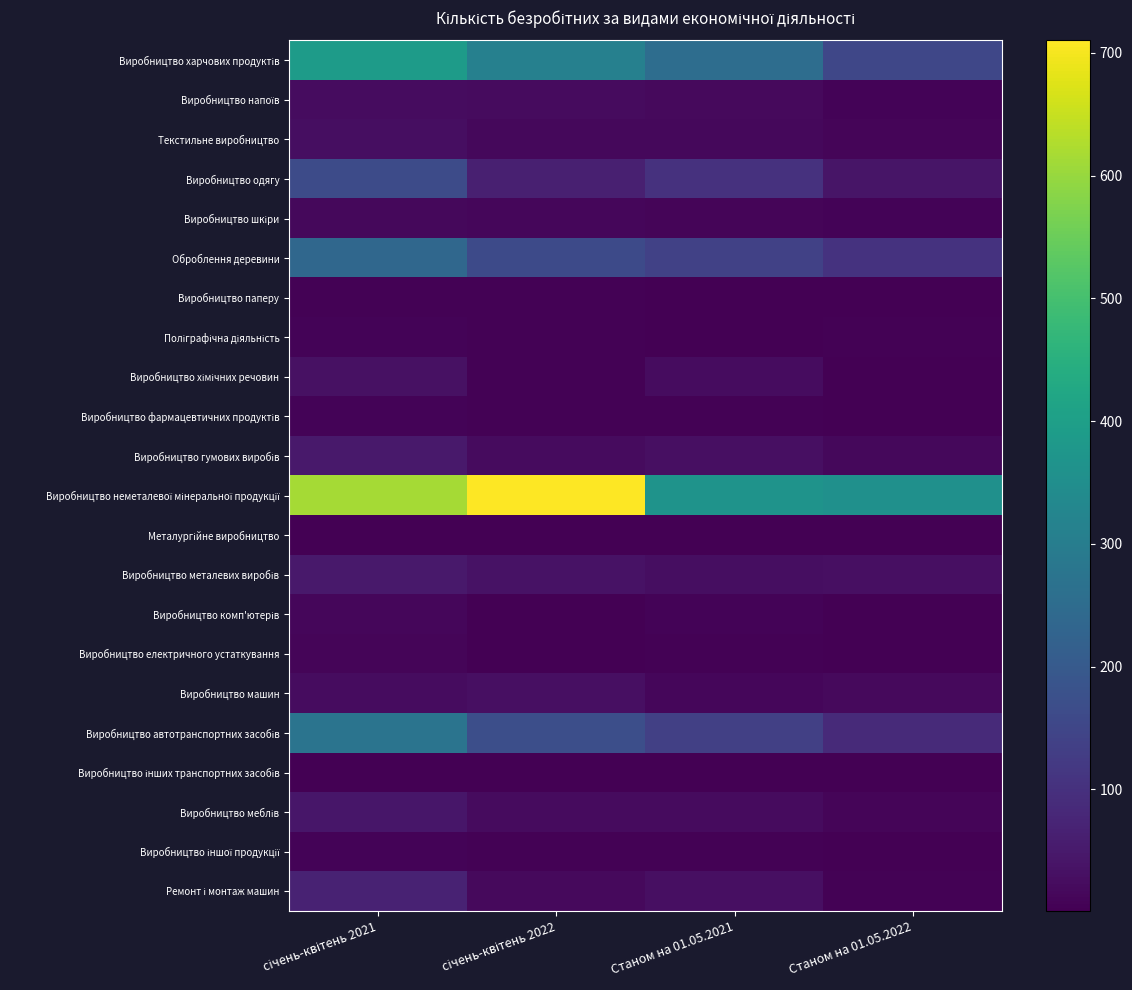

At which category is the sum across all series the highest?

січень-квітень 2021